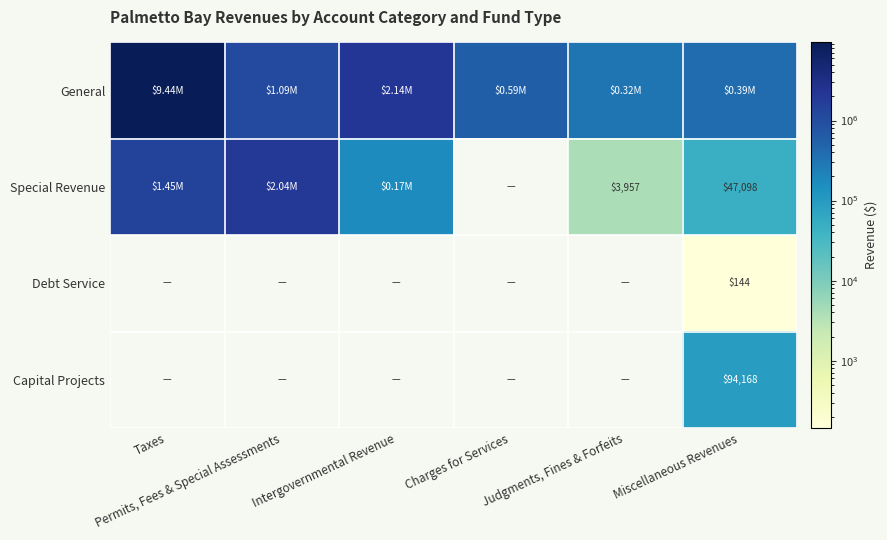

The value of Capital Projects at Taxes is 0. True or false?

True